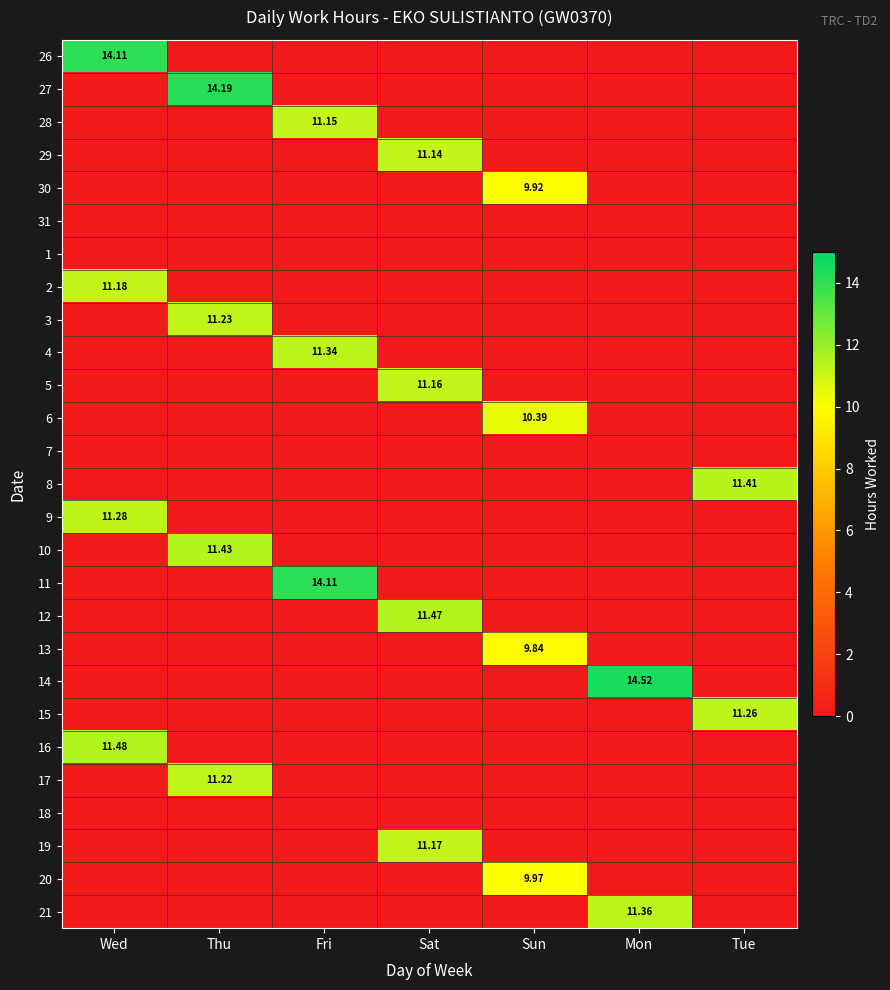

Which label corresponds to the largest value in the chart?

Mon